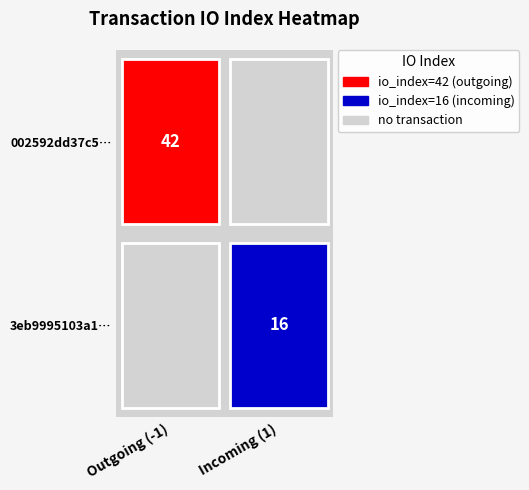

Between direction and io_index, which series saw the biggest shift?

002592dd37c516e0e81163737965092e056be46